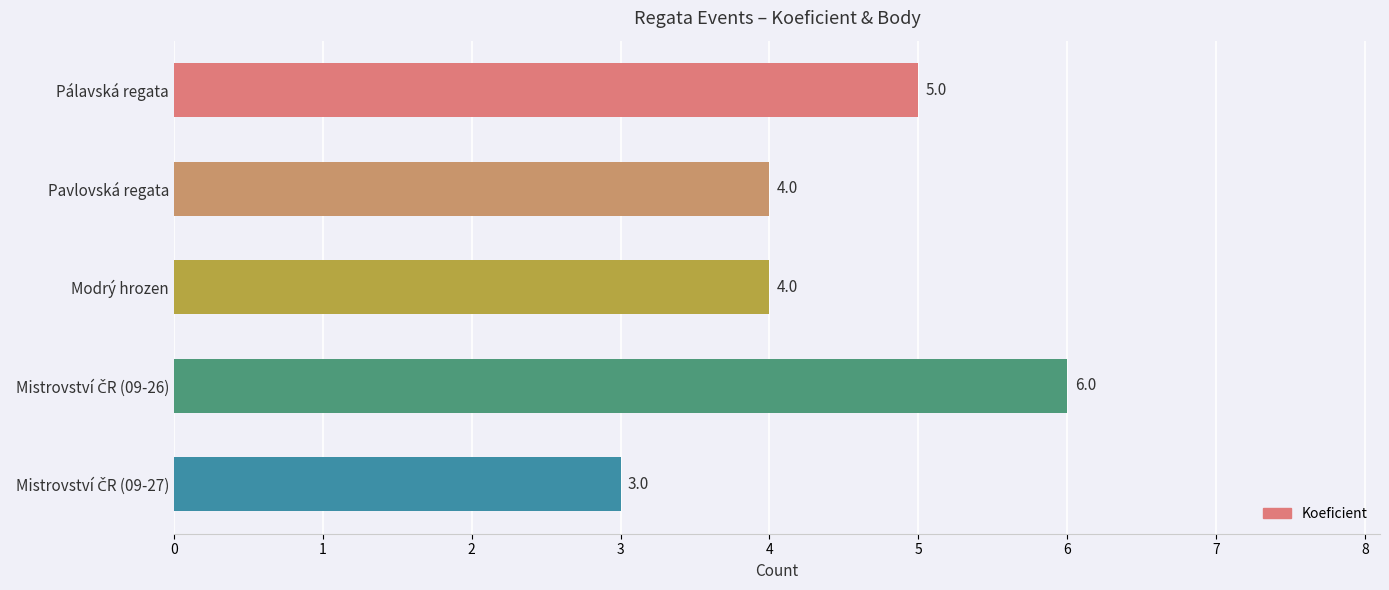

Count the values in the range 4 to 5.

3